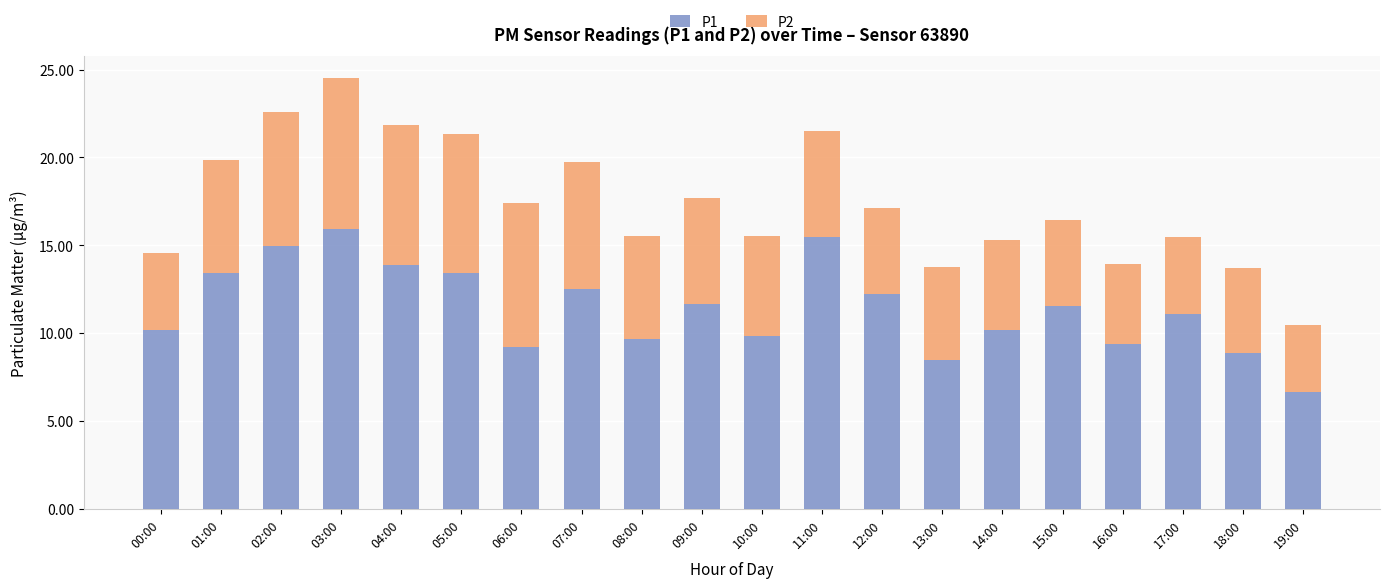

What is the difference between the maximum and minimum values in the P1 series?

9.3